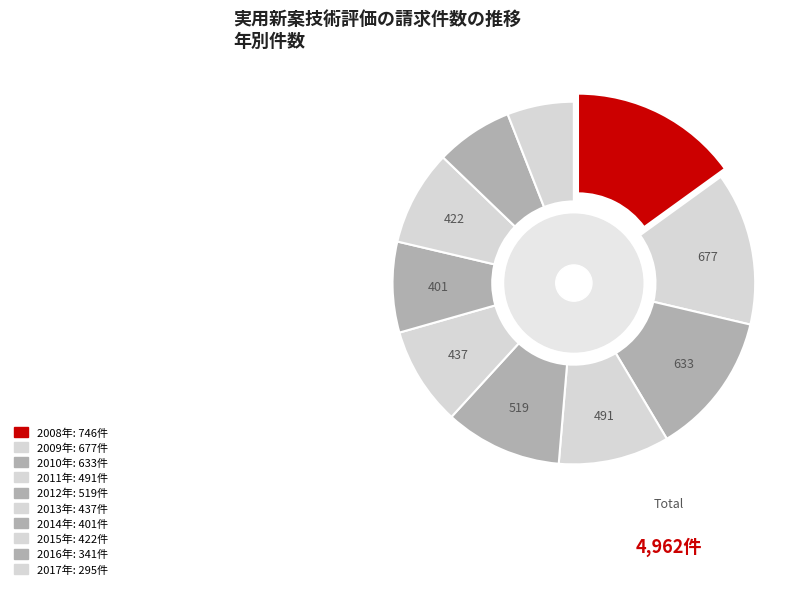

Do 2009 and 2015 together represent more than half of the pie?

No